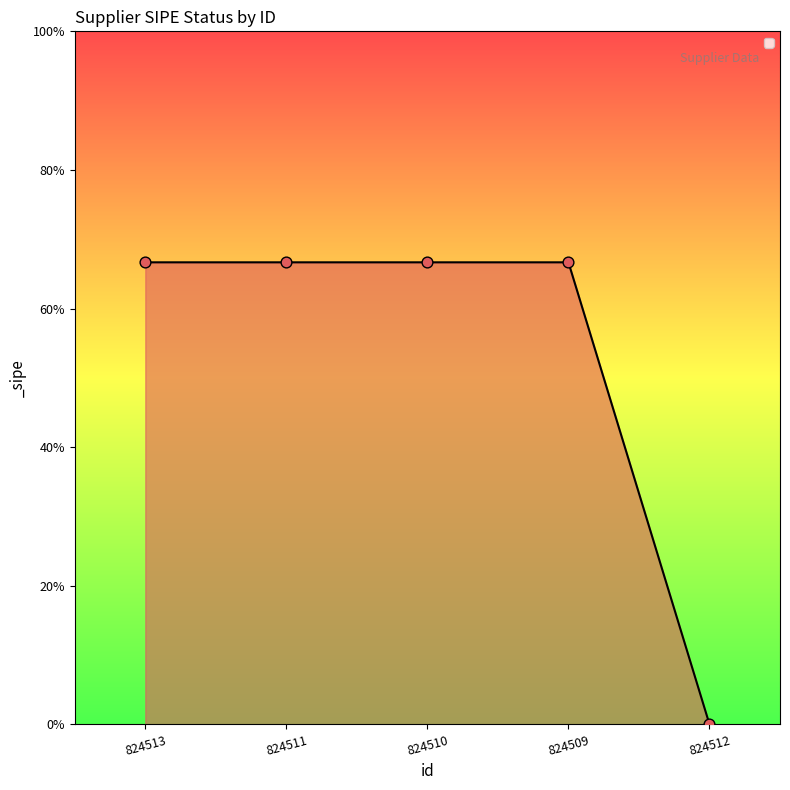

What is the change in value from 824513 to 824512?

-1